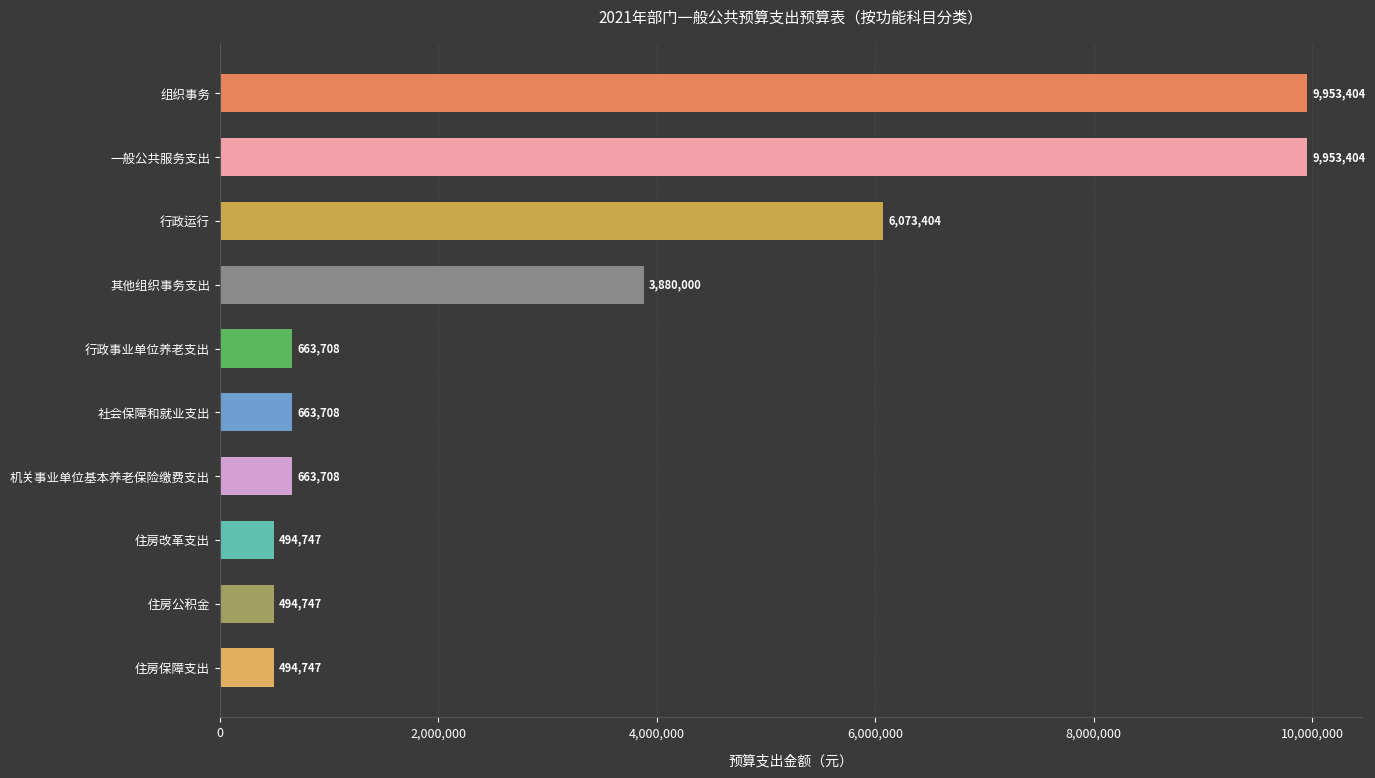

What is the smallest value displayed?

494747